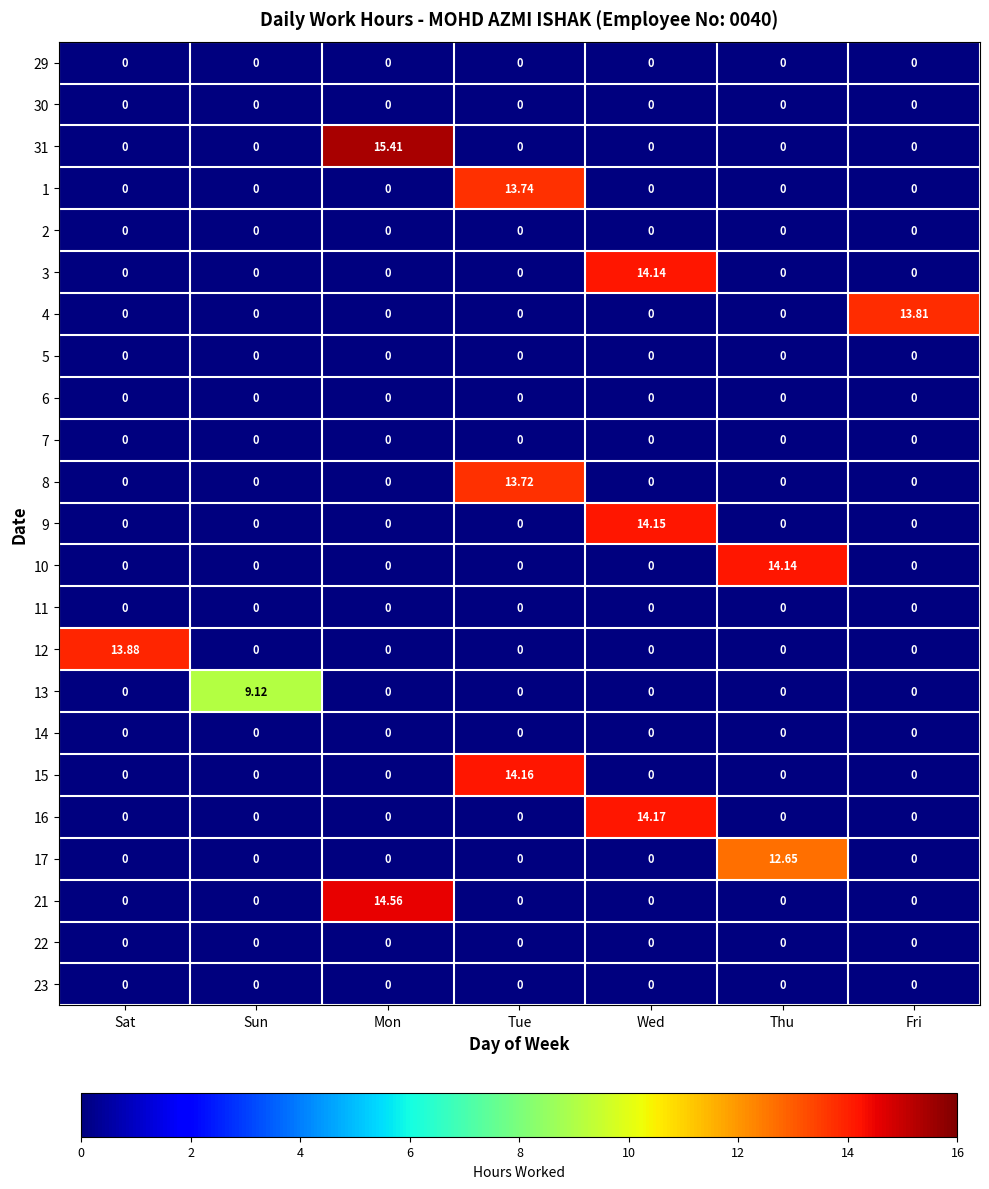

At which category is the sum across all series the highest?

Wed